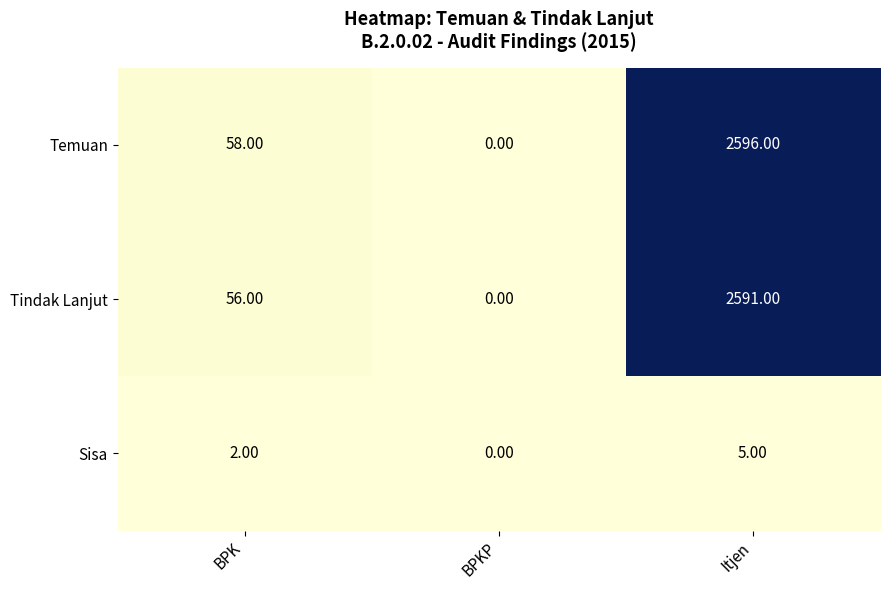

What is the average value of the Tindak Lanjut series?

882